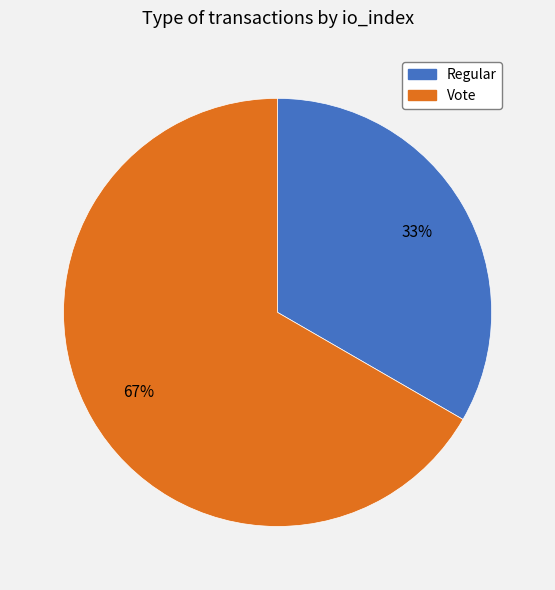

To the nearest percent, what is the average slice percentage?

50%